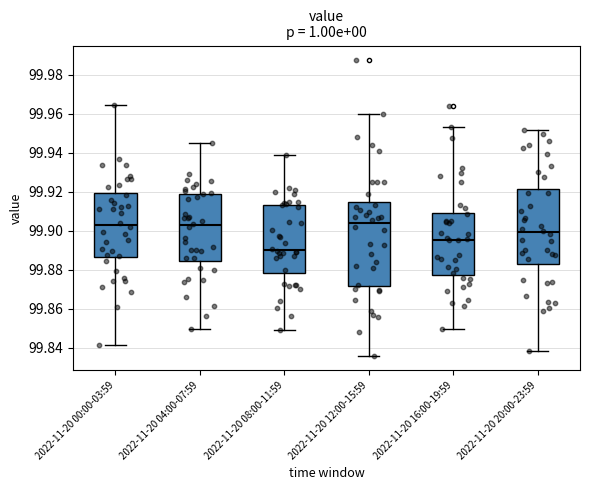

Reading left to right, read every box against the y-axis: the position of its median line, the range the box covers, and the ends of its whiskers. The values are not printed on the chart, so give them approximately, as read against the axis.

2022-11-20 00:00-03:59: median 99.902, box 99.886 to 99.920, whiskers 99.842 to 99.964
2022-11-20 04:00-07:59: median 99.902, box 99.884 to 99.920, whiskers 99.850 to 99.944
2022-11-20 08:00-11:59: median 99.890, box 99.878 to 99.914, whiskers 99.850 to 99.938
2022-11-20 12:00-15:59: median 99.904, box 99.872 to 99.914, whiskers 99.836 to 99.960
2022-11-20 16:00-19:59: median 99.896, box 99.878 to 99.910, whiskers 99.850 to 99.954
2022-11-20 20:00-23:59: median 99.900, box 99.882 to 99.922, whiskers 99.838 to 99.952